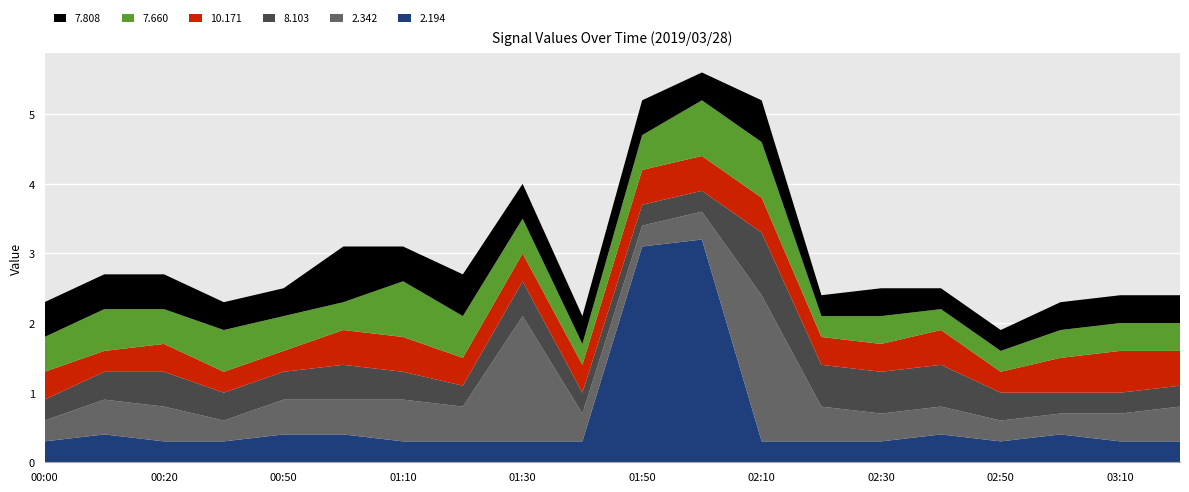

Reading left to right, extract all data points from this chart.

2.194: 2019/03/28 00:00=0.3	2019/03/28 00:10=0.4	2019/03/28 00:20=0.3	2019/03/28 00:40=0.3	2019/03/28 00:50=0.4	2019/03/28 01:00=0.4	2019/03/28 01:10=0.3	2019/03/28 01:20=0.3	2019/03/28 01:30=0.3	2019/03/28 01:40=0.3	2019/03/28 01:50=3.1	2019/03/28 02:00=3.2	2019/03/28 02:10=0.3	2019/03/28 02:20=0.3	2019/03/28 02:30=0.3	2019/03/28 02:40=0.4	2019/03/28 02:50=0.3	2019/03/28 03:00=0.4	2019/03/28 03:10=0.3	2019/03/28 03:20=0.3
2.342: 2019/03/28 00:00=0.3	2019/03/28 00:10=0.5	2019/03/28 00:20=0.5	2019/03/28 00:40=0.3	2019/03/28 00:50=0.5	2019/03/28 01:00=0.5	2019/03/28 01:10=0.6	2019/03/28 01:20=0.5	2019/03/28 01:30=1.8	2019/03/28 01:40=0.4	2019/03/28 01:50=0.3	2019/03/28 02:00=0.4	2019/03/28 02:10=2.1	2019/03/28 02:20=0.5	2019/03/28 02:30=0.4	2019/03/28 02:40=0.4	2019/03/28 02:50=0.3	2019/03/28 03:00=0.3	2019/03/28 03:10=0.4	2019/03/28 03:20=0.5
8.103: 2019/03/28 00:00=0.3	2019/03/28 00:10=0.4	2019/03/28 00:20=0.5	2019/03/28 00:40=0.4	2019/03/28 00:50=0.4	2019/03/28 01:00=0.5	2019/03/28 01:10=0.4	2019/03/28 01:20=0.3	2019/03/28 01:30=0.5	2019/03/28 01:40=0.3	2019/03/28 01:50=0.3	2019/03/28 02:00=0.3	2019/03/28 02:10=0.9	2019/03/28 02:20=0.6	2019/03/28 02:30=0.6	2019/03/28 02:40=0.6	2019/03/28 02:50=0.4	2019/03/28 03:00=0.3	2019/03/28 03:10=0.3	2019/03/28 03:20=0.3
10.171: 2019/03/28 00:00=0.4	2019/03/28 00:10=0.3	2019/03/28 00:20=0.4	2019/03/28 00:40=0.3	2019/03/28 00:50=0.3	2019/03/28 01:00=0.5	2019/03/28 01:10=0.5	2019/03/28 01:20=0.4	2019/03/28 01:30=0.4	2019/03/28 01:40=0.4	2019/03/28 01:50=0.5	2019/03/28 02:00=0.5	2019/03/28 02:10=0.5	2019/03/28 02:20=0.4	2019/03/28 02:30=0.4	2019/03/28 02:40=0.5	2019/03/28 02:50=0.3	2019/03/28 03:00=0.5	2019/03/28 03:10=0.6	2019/03/28 03:20=0.5
7.660: 2019/03/28 00:00=0.5	2019/03/28 00:10=0.6	2019/03/28 00:20=0.5	2019/03/28 00:40=0.6	2019/03/28 00:50=0.5	2019/03/28 01:00=0.4	2019/03/28 01:10=0.8	2019/03/28 01:20=0.6	2019/03/28 01:30=0.5	2019/03/28 01:40=0.3	2019/03/28 01:50=0.5	2019/03/28 02:00=0.8	2019/03/28 02:10=0.8	2019/03/28 02:20=0.3	2019/03/28 02:30=0.4	2019/03/28 02:40=0.3	2019/03/28 02:50=0.3	2019/03/28 03:00=0.4	2019/03/28 03:10=0.4	2019/03/28 03:20=0.4
7.808: 2019/03/28 00:00=0.5	2019/03/28 00:10=0.5	2019/03/28 00:20=0.5	2019/03/28 00:40=0.4	2019/03/28 00:50=0.4	2019/03/28 01:00=0.8	2019/03/28 01:10=0.5	2019/03/28 01:20=0.6	2019/03/28 01:30=0.5	2019/03/28 01:40=0.4	2019/03/28 01:50=0.5	2019/03/28 02:00=0.4	2019/03/28 02:10=0.6	2019/03/28 02:20=0.3	2019/03/28 02:30=0.4	2019/03/28 02:40=0.3	2019/03/28 02:50=0.3	2019/03/28 03:00=0.4	2019/03/28 03:10=0.4	2019/03/28 03:20=0.4